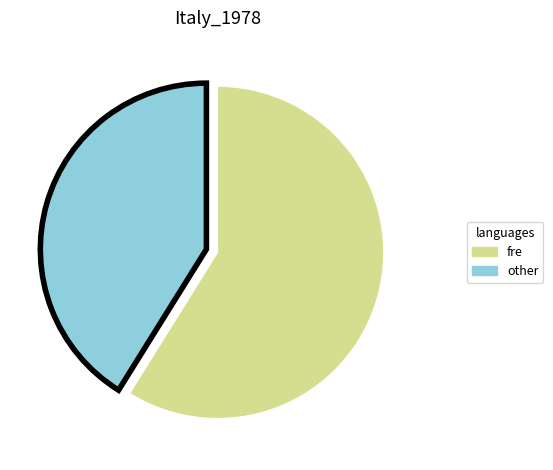

Is there a majority slice in this chart?

Yes